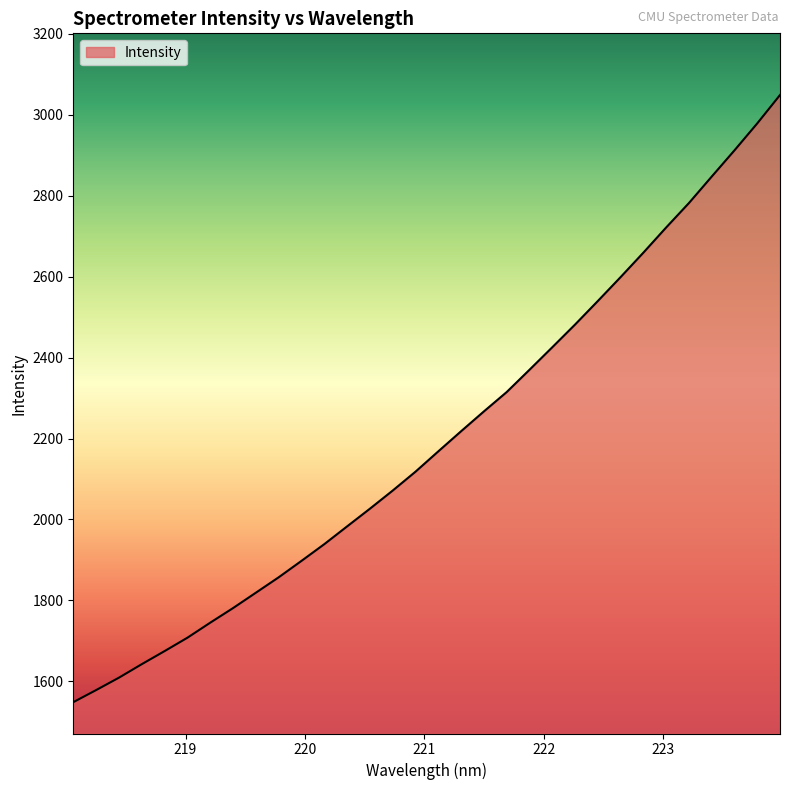

How many lines are shown in the chart?

1